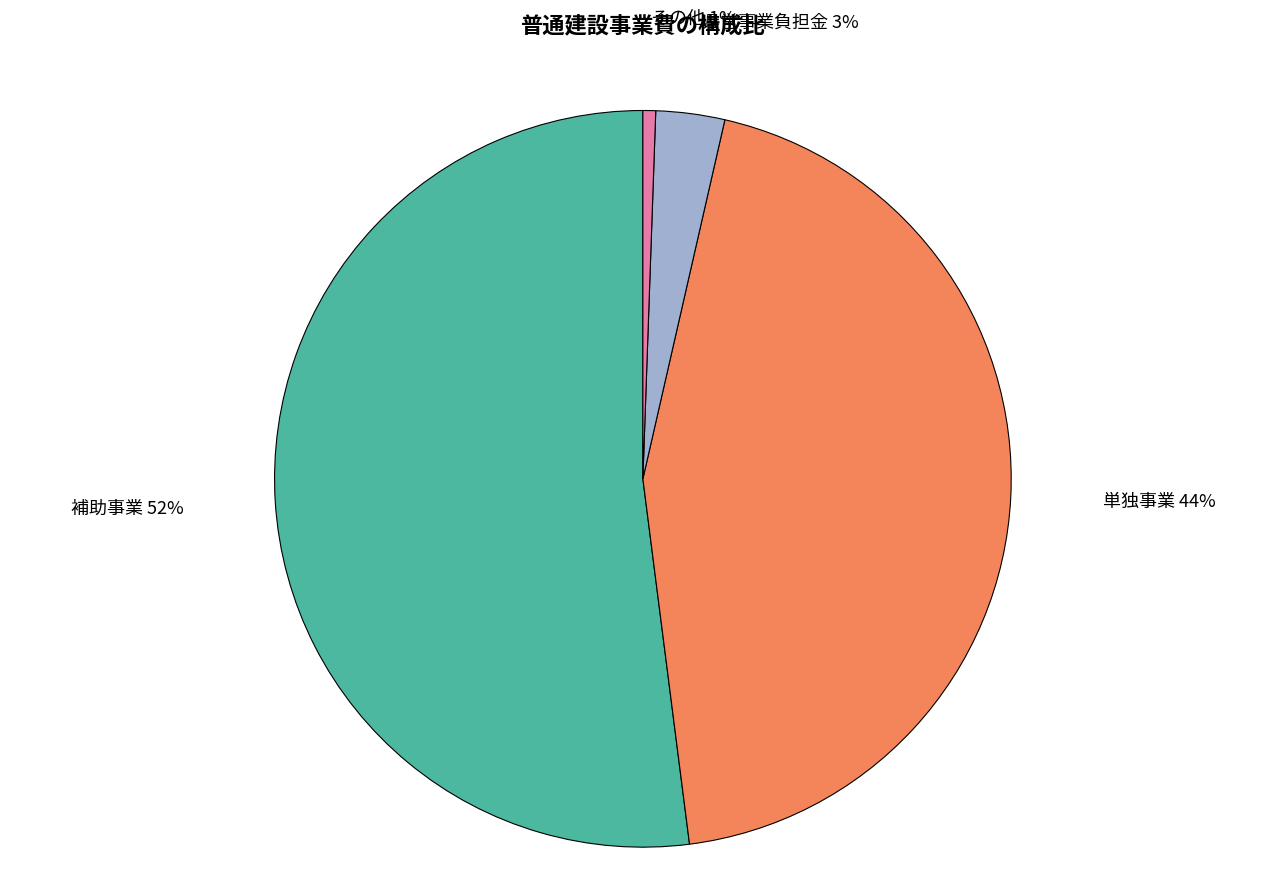

How many segments does this pie chart have?

4